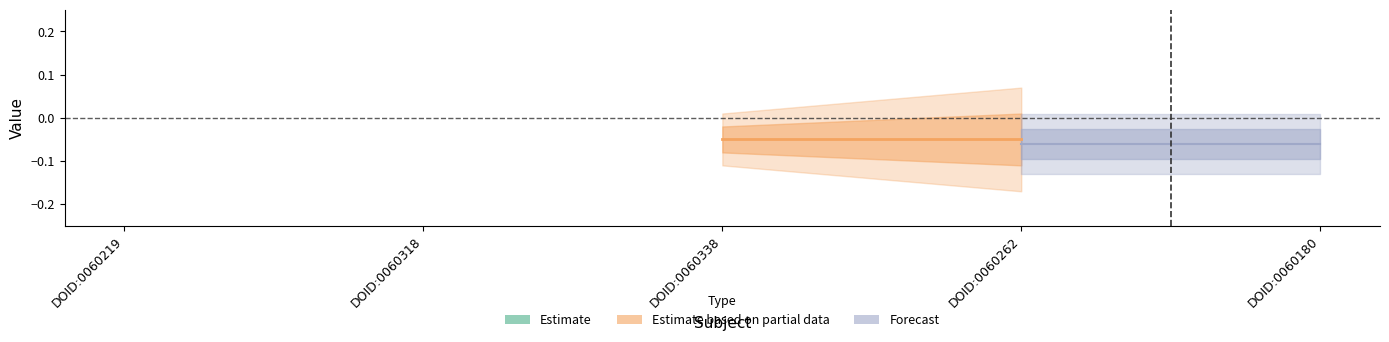

What is the label of the 2nd point from the right?

DOID:0060262